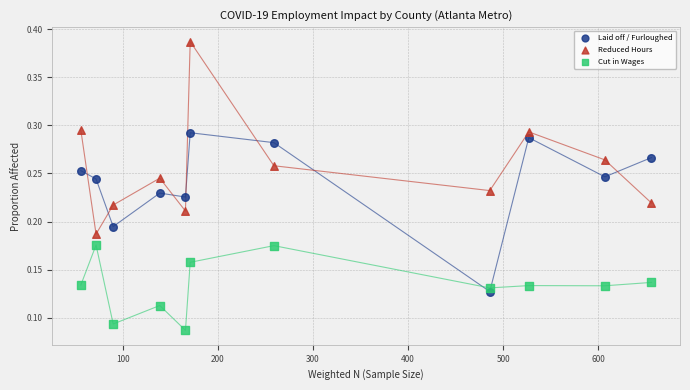

Across all data points, what is the range of X values (max minus min)?

600.0